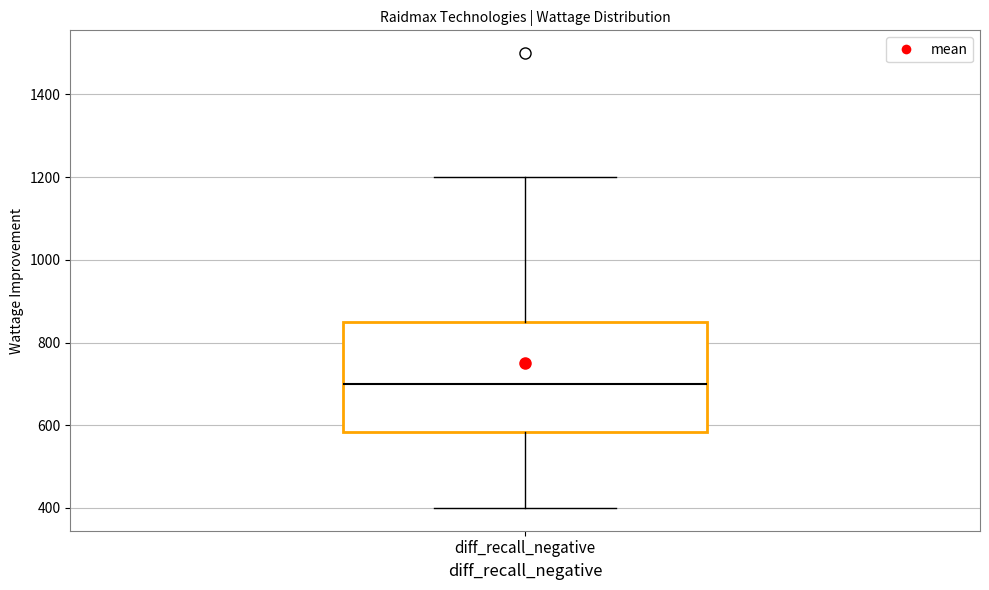

Transcribe this box plot: give where the median line is, the range the box spans, and where the two whiskers end, as read against the y-axis. The values are not printed on the chart, so give them approximately, as read against the axis.

median 700, box 580 to 860, whiskers 400 to 1200